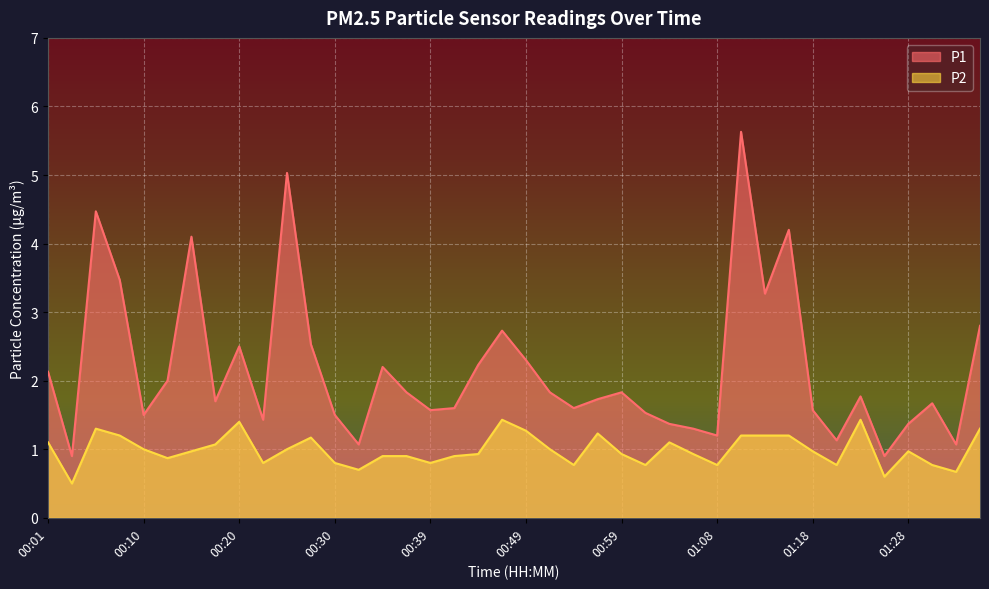

True or false: P1 and P2 cross at least once.

False